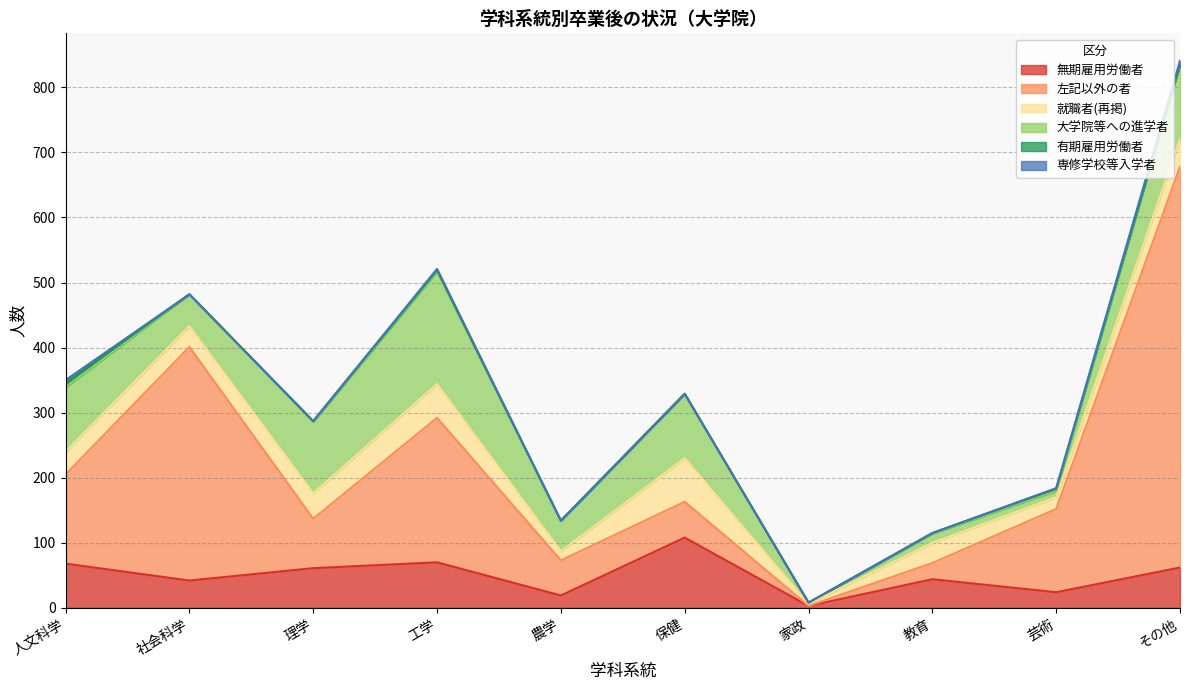

True or false: 左記以外の者 has a value of 25 at 教育.

True